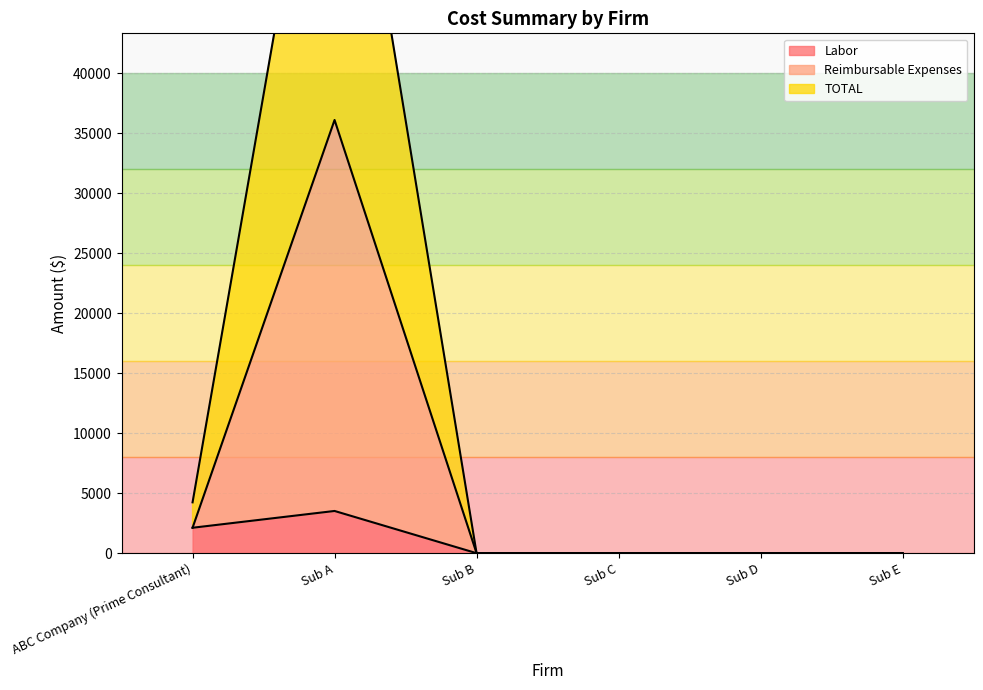

Which category has the highest value in the Reimbursable Expenses series?

Sub A